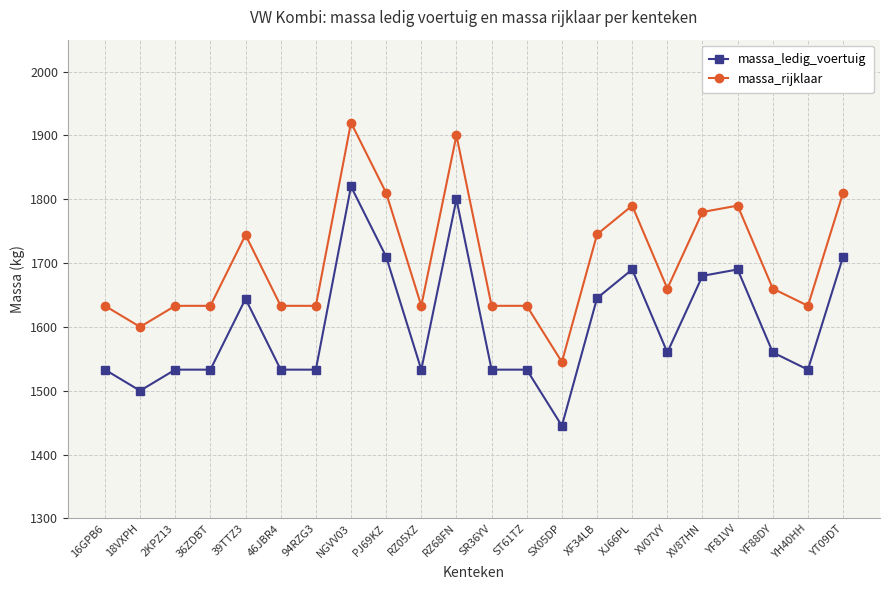

What is the total value across all series at XV07VY?

3220